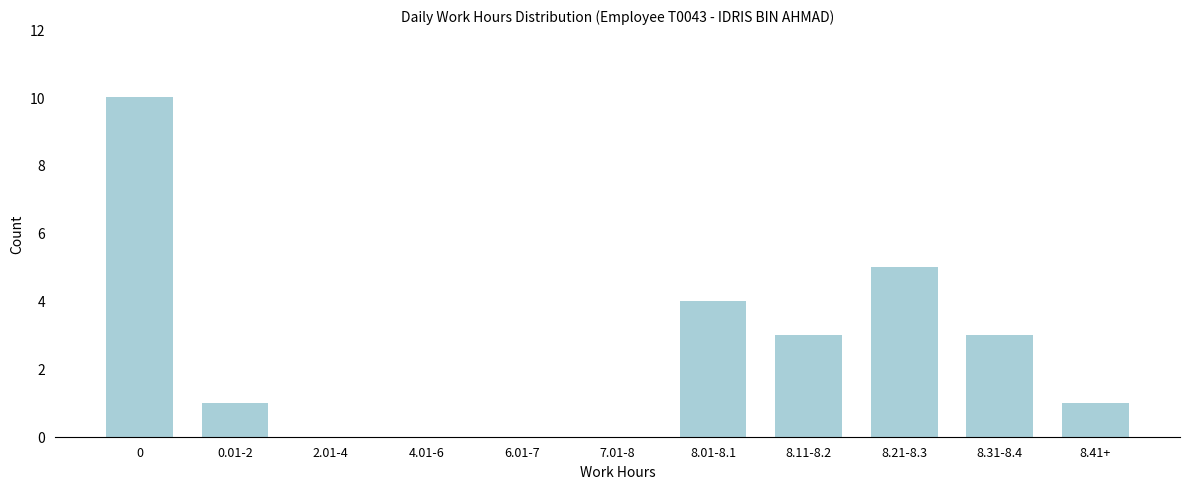

Reading left to right, list all the values displayed in this chart.

0=10	0.01-2=1	2.01-4=0	4.01-6=0	6.01-7=0	7.01-8=0	8.01-8.1=4	8.11-8.2=3	8.21-8.3=5	8.31-8.4=3	8.41+=1